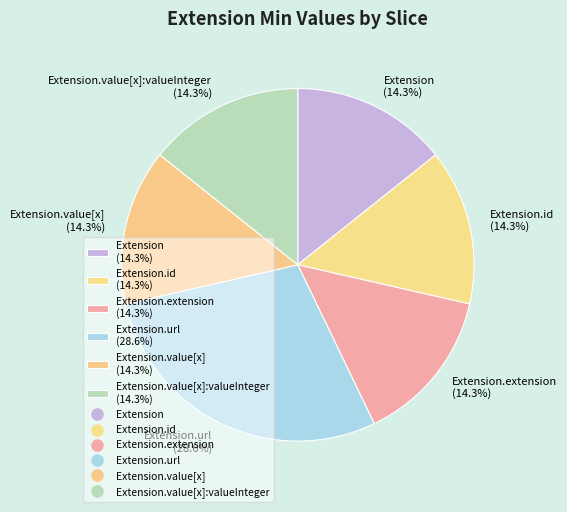

Which slice is the largest?

Extension.url (28.6%)